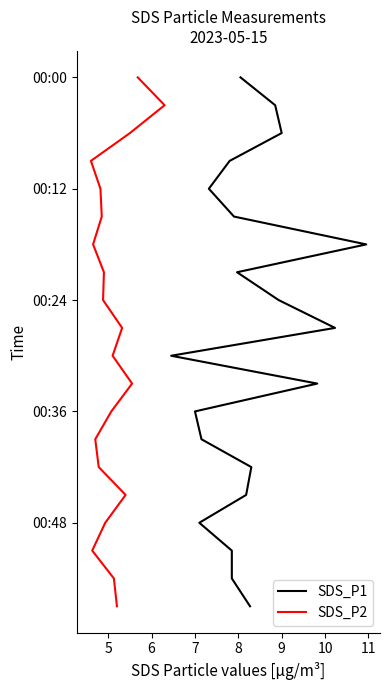

Which series has the largest total across all categories?

SDS_P1